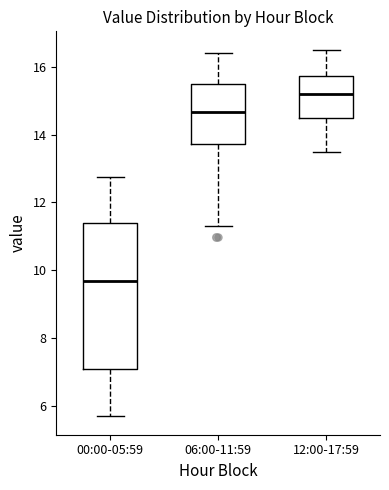

Reading left to right, read every box against the y-axis: the position of its median line, the range the box covers, and the ends of its whiskers. The values are not printed on the chart, so give them approximately, as read against the axis.

00:00-05:59: median 9.6, box 7.0 to 11.4, whiskers 5.8 to 12.8
06:00-11:59: median 14.6, box 13.8 to 15.6, whiskers 11.4 to 16.4
12:00-17:59: median 15.2, box 14.4 to 15.8, whiskers 13.6 to 16.6